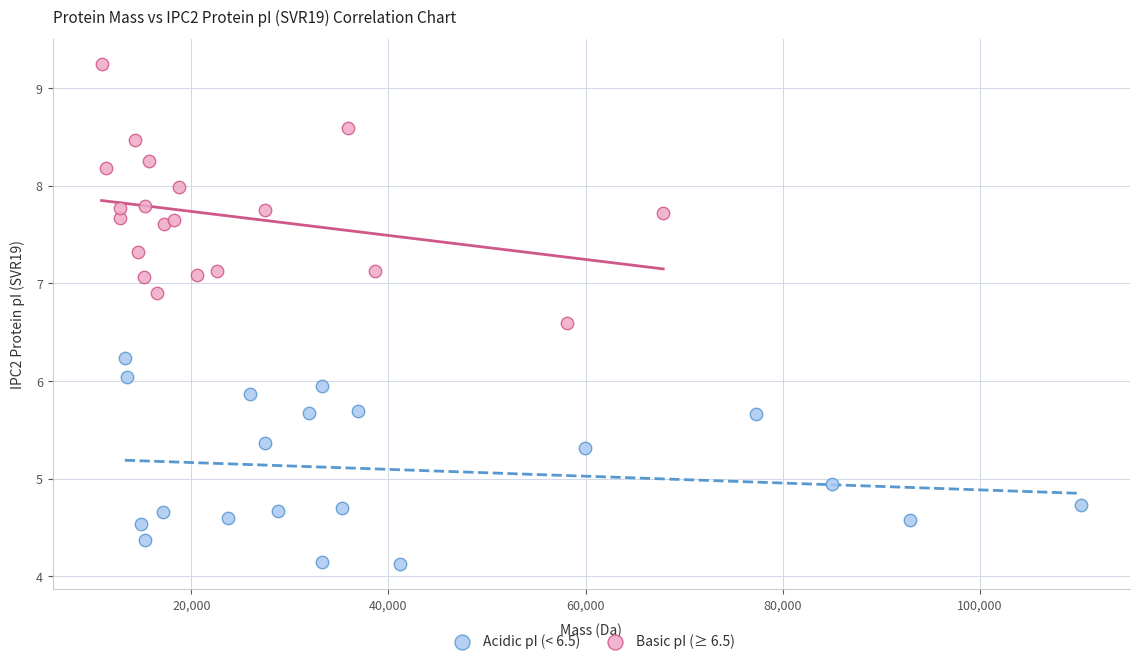

Which series reaches the minimum Y coordinate?

Acidic pI (< 6.5)